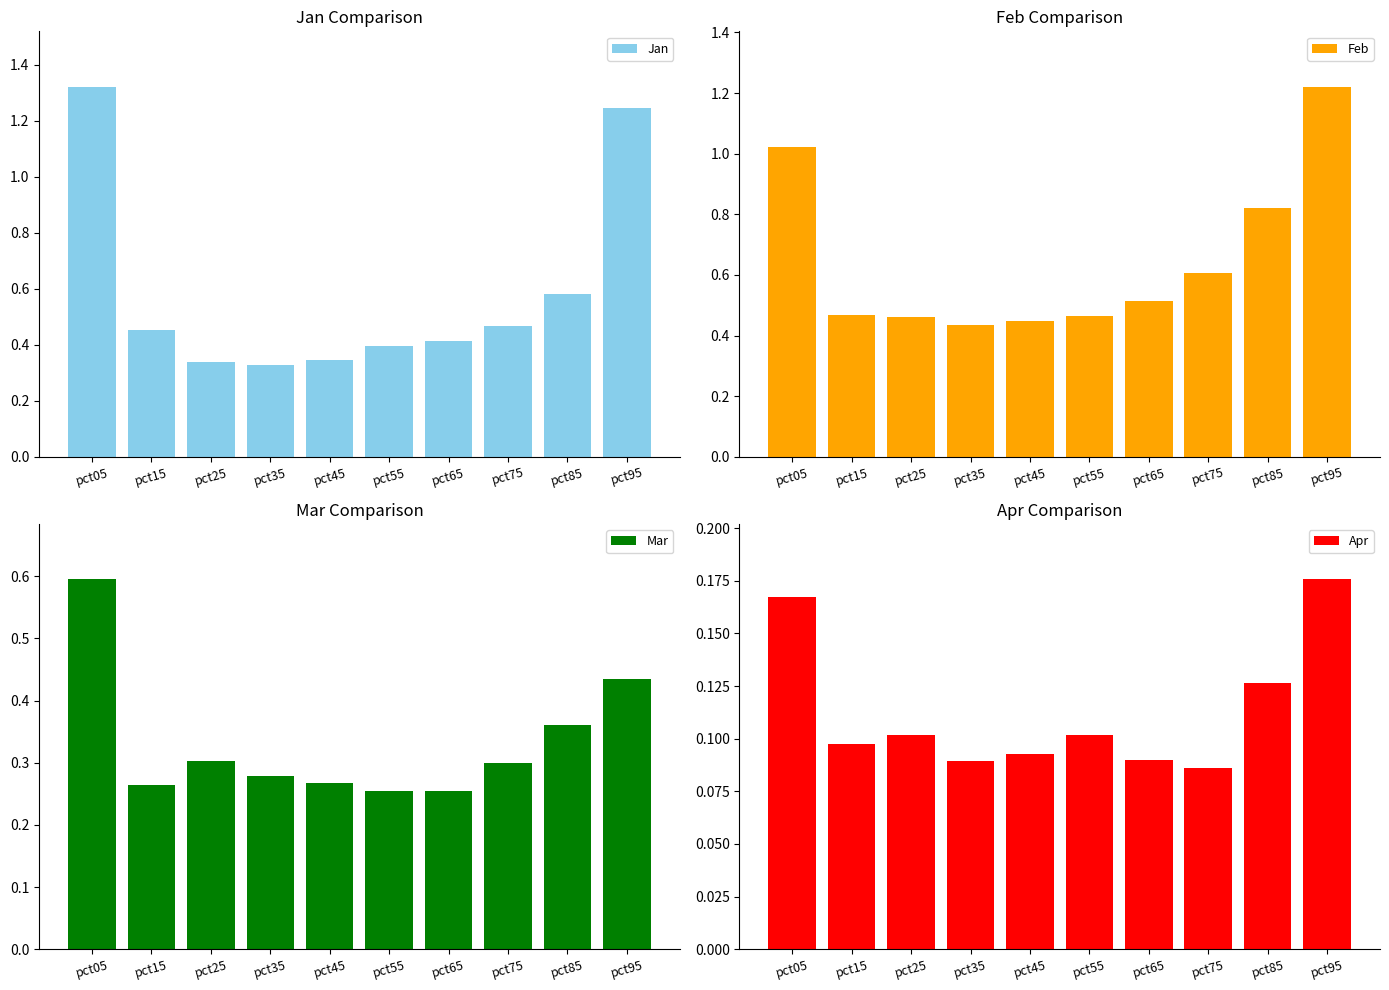

How many data points does each series have?

10